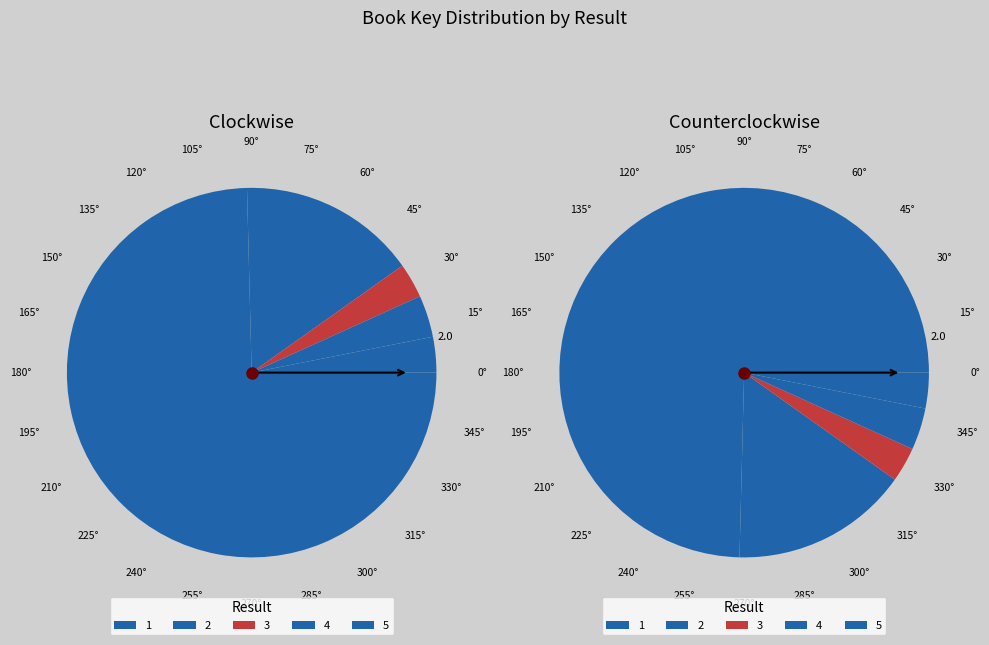

Which has a higher value, 4 or 5?

4